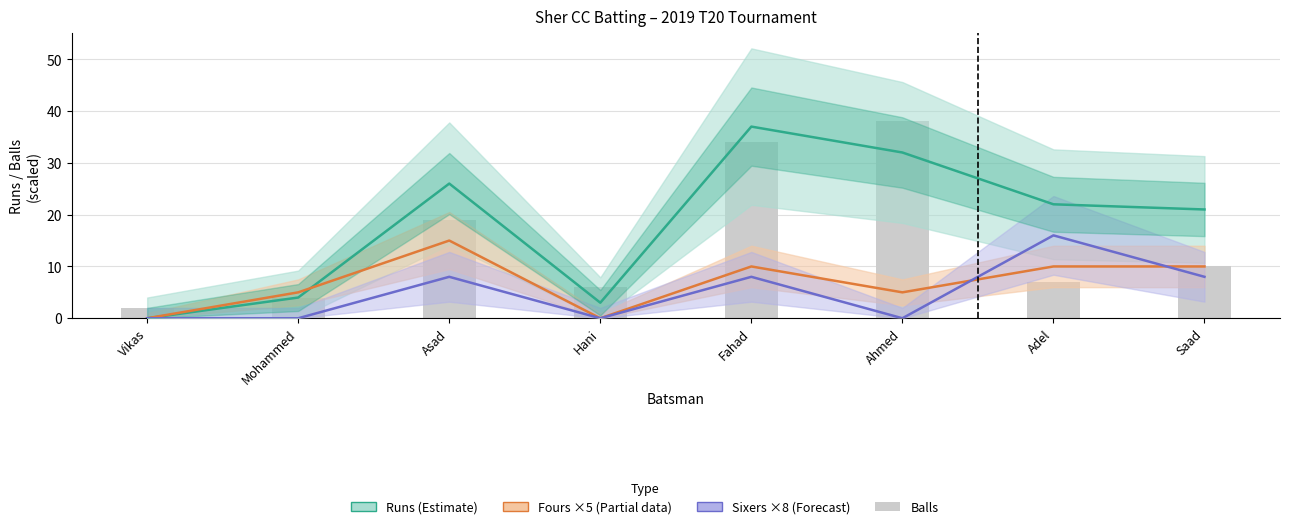

At which label does Sixers ×8 (Forecast) first exceed 8?

Adel